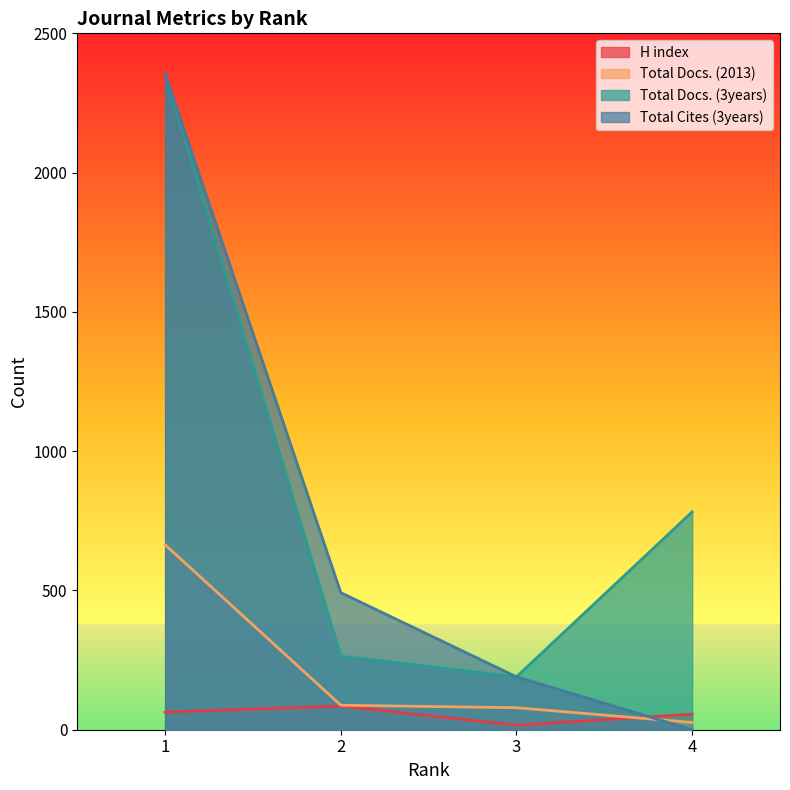

What is the value of the Total Cites (3years) point at the 2nd from the left?

492